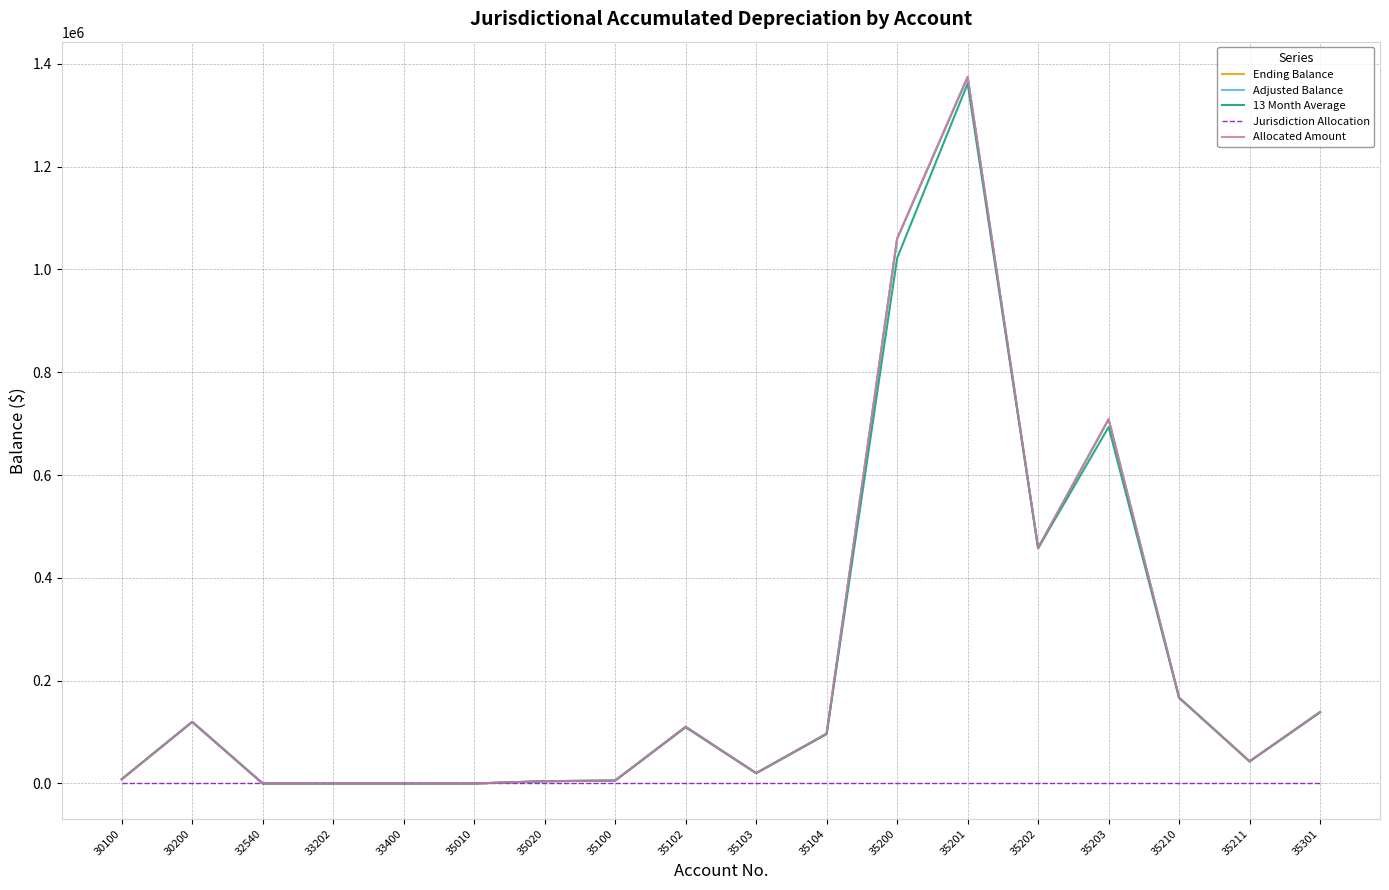

At 35201, list the series in order from smallest to largest.

Jurisdiction Allocation, 13 Month Average, Ending Balance, Adjusted Balance, Allocated Amount